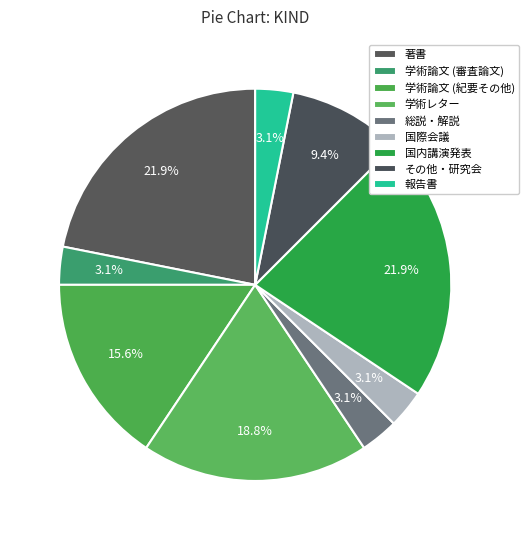

What percentage is the 総説・解説 slice, to the nearest percent?

3%